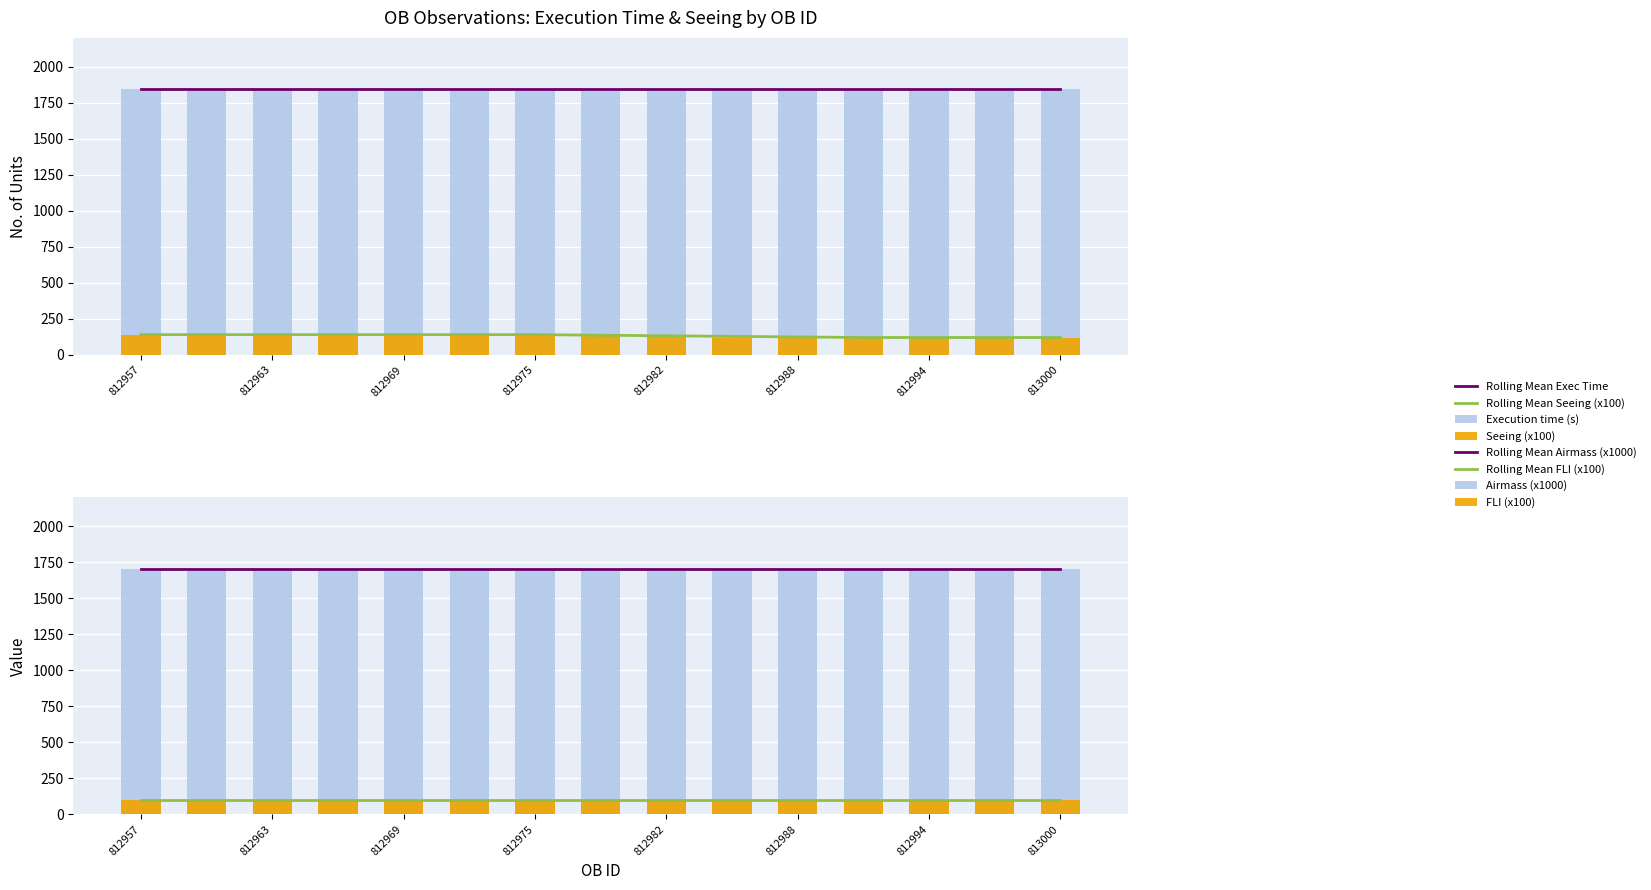

Where is FLI nearest to the value 1?

812957